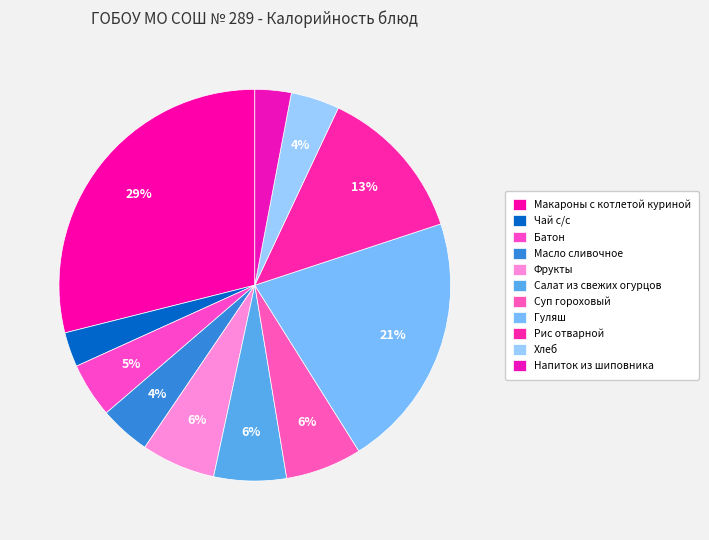

To the nearest percent, what is the combined percentage of Гуляш and Суп гороховый?

27%